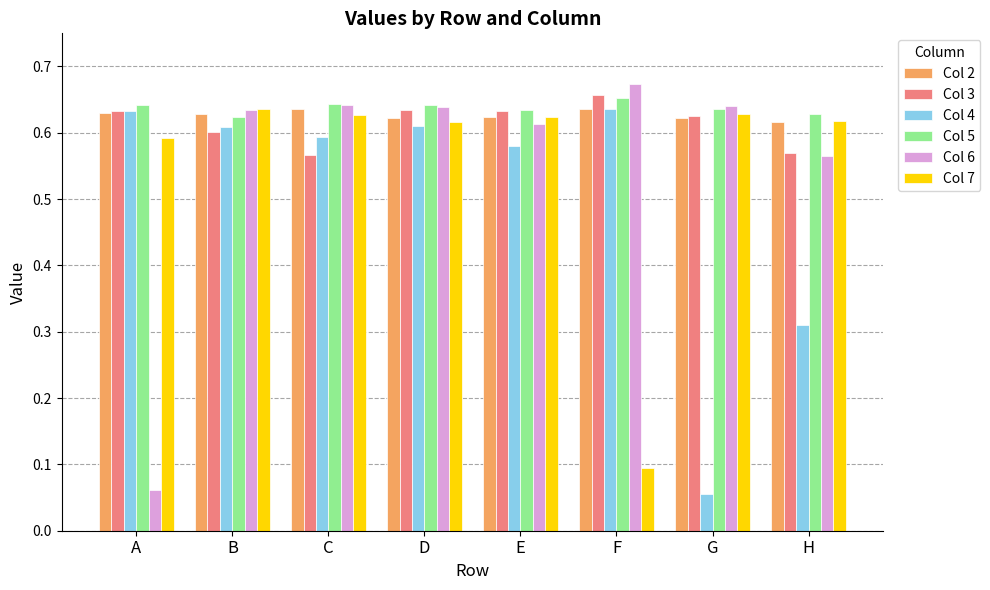

Which series has the largest total across all categories?

Col 5